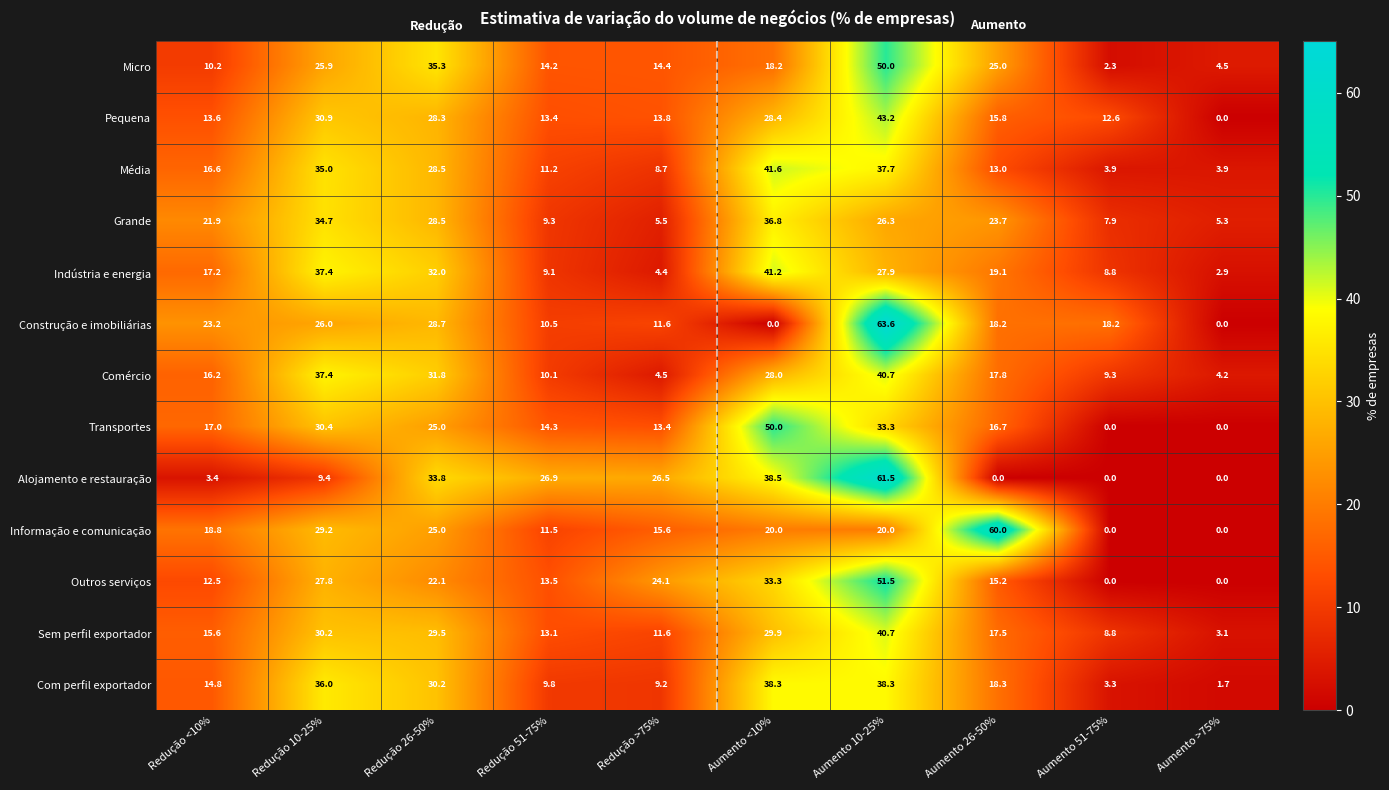

Which series changed the most between Redução 10-25% and Aumento >75%?

Indústria e energia